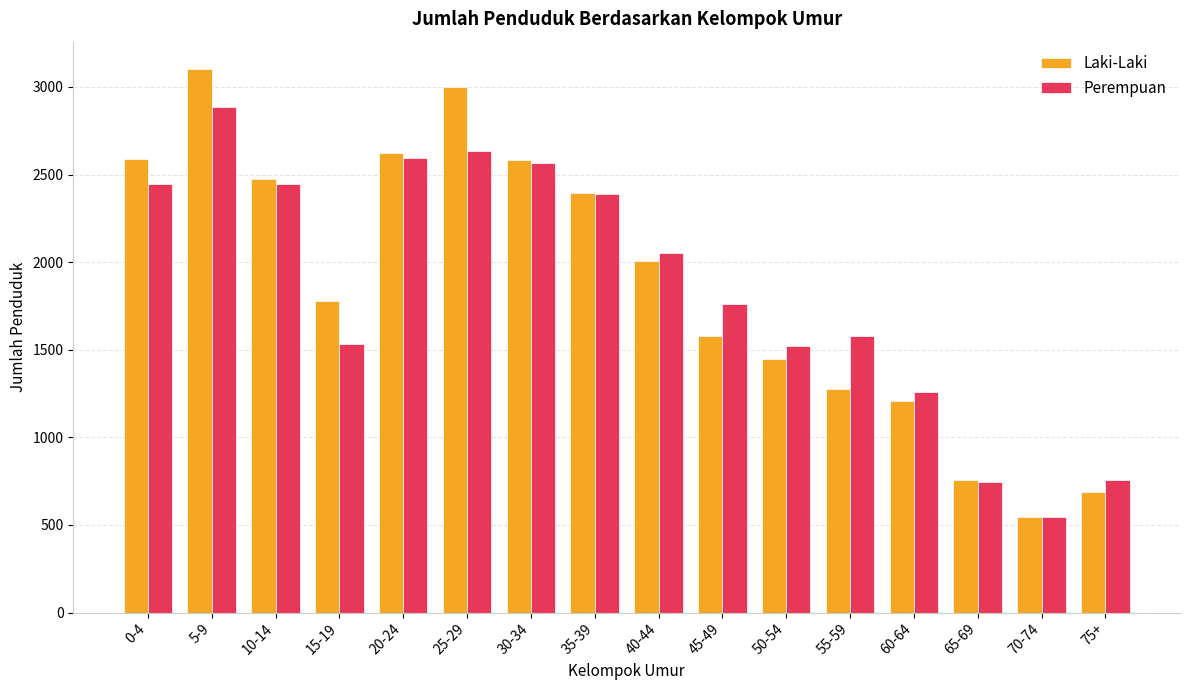

Where is Perempuan nearest to the value 1715?

45-49